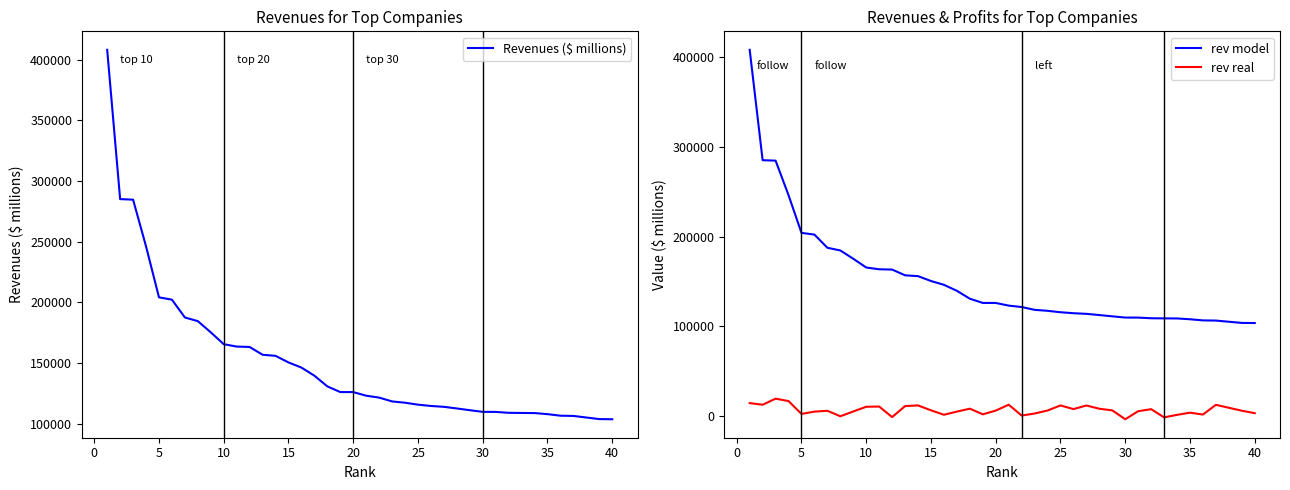

Reading right to left, transcribe all the data shown in this chart.

Revenues ($ millions): 103605	103736	106345	106538	107808	108702	108785	108927	109656	109700	111069	112493	113849	114552	115632	117235	118308	121452	123018	125999	126012	130708	139515	146205	150450	155887	156779	163204	163527	165496	175257	184496	187518	202196	204106	246138	284650	285129	408214
rev model: 103605	103736	106345	106538	107808	108702	108785	108927	109656	109700	111069	112493	113849	114552	115632	117235	118308	121452	123018	125999	126012	130708	139515	146205	150450	155887	156779	163204	163527	165496	175257	184496	187518	202196	204106	246138	284650	285129	408214
rev real: 3097	5834	12430	1564	3651	1263	-1606	7562	5302	-3670	6223	8055	11670	7660	11728	6070	2717	454	12535	5973	1820	8106	4858	1334	6276	11741	11025	-1300	10483	10272	5012	-343	5756	4849	2256	16578	19280	12518	14335